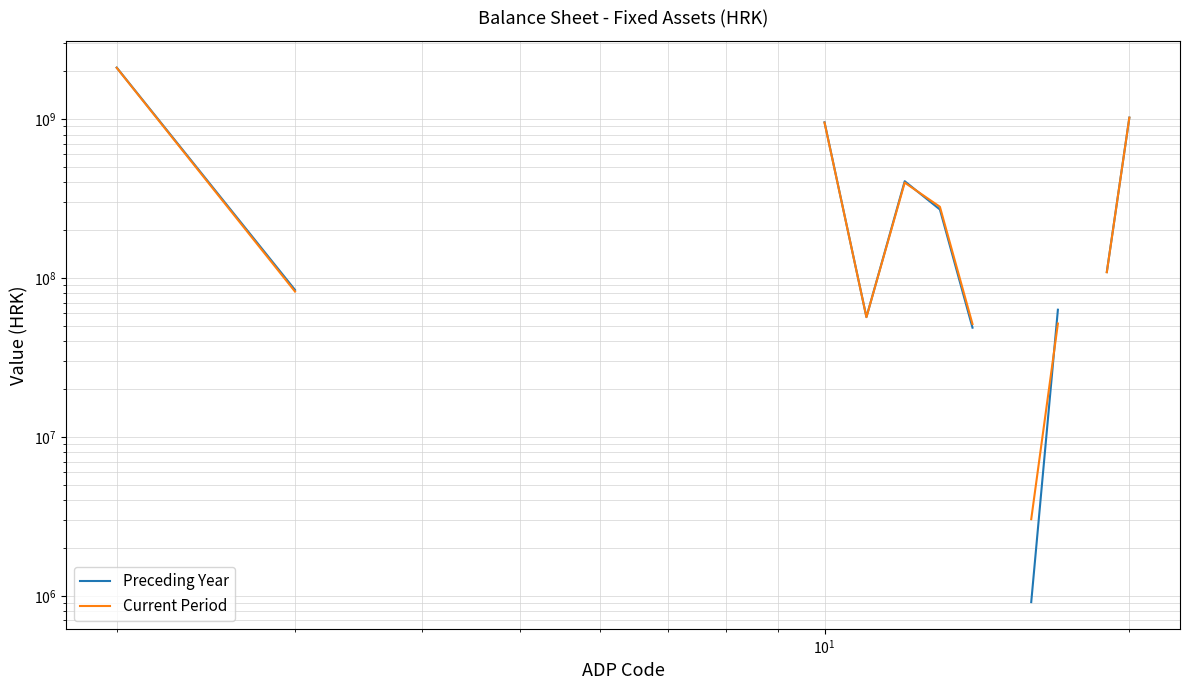

How many lines are shown in the chart?

2